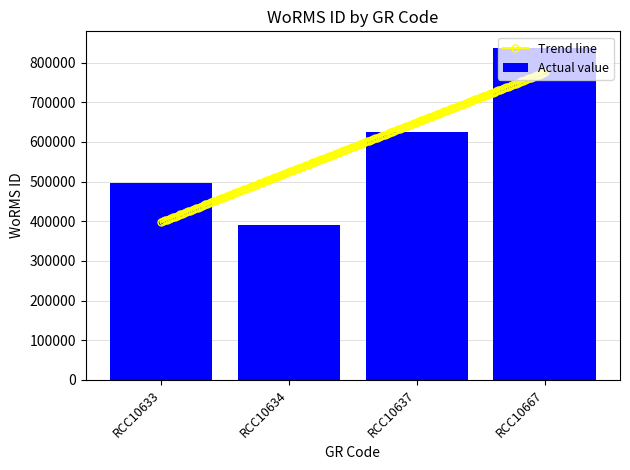

How many bars are there in total?

4